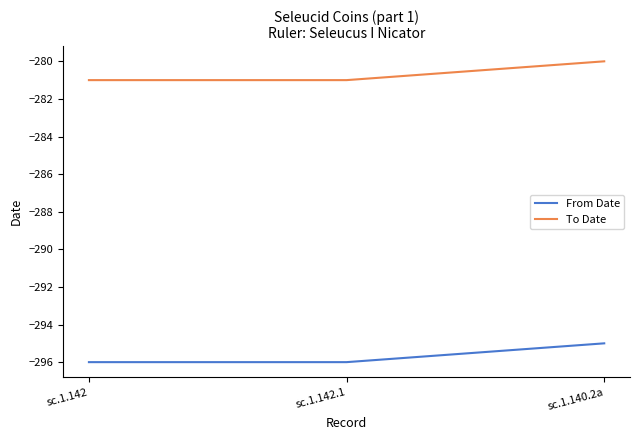

What is the smallest value displayed?

-296